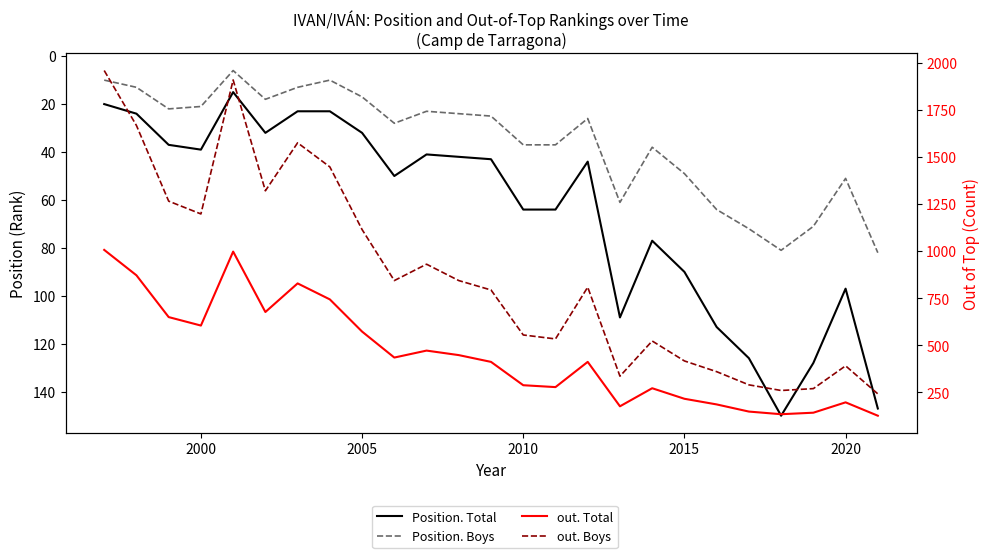

What is the difference between the maximum and minimum values in the out. Total series?

881